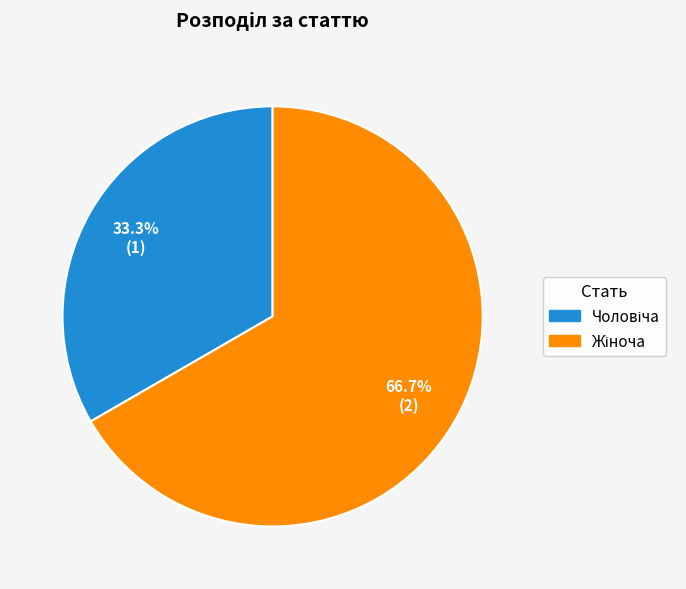

Is there a majority slice in this chart?

Yes